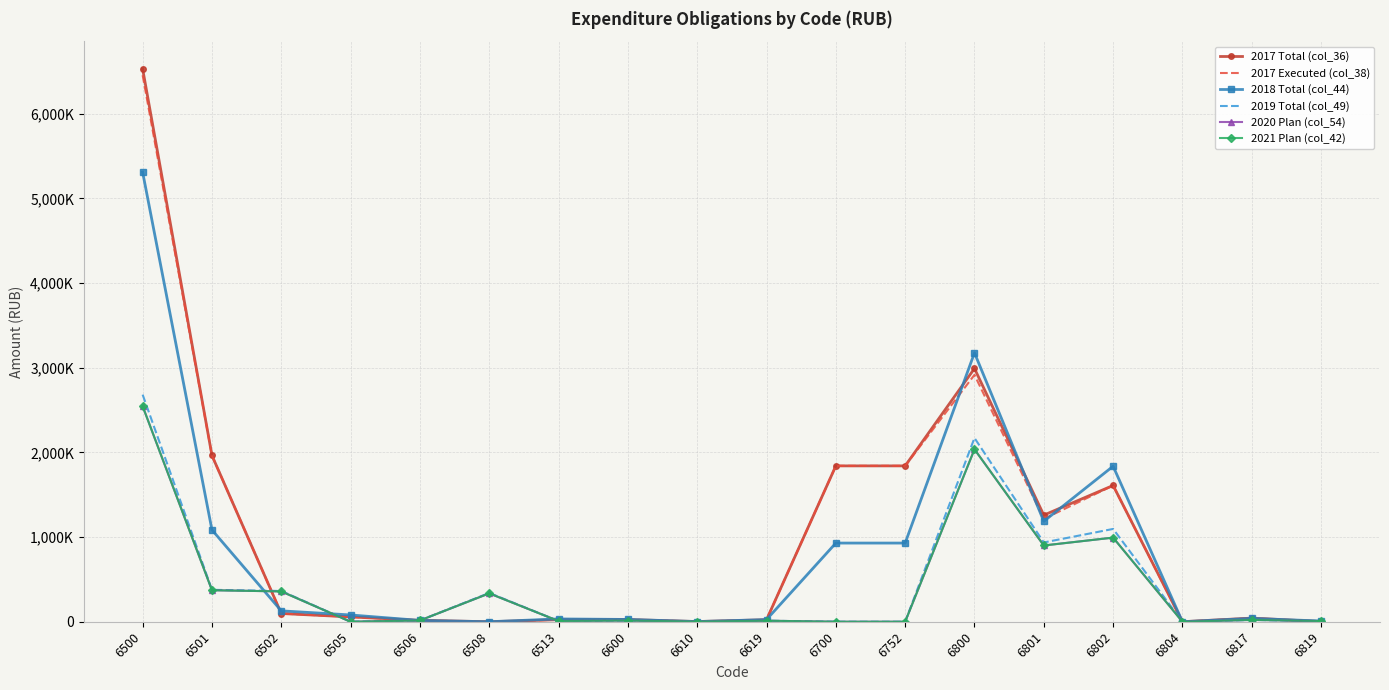

Does the chart have visible grid lines?

Yes